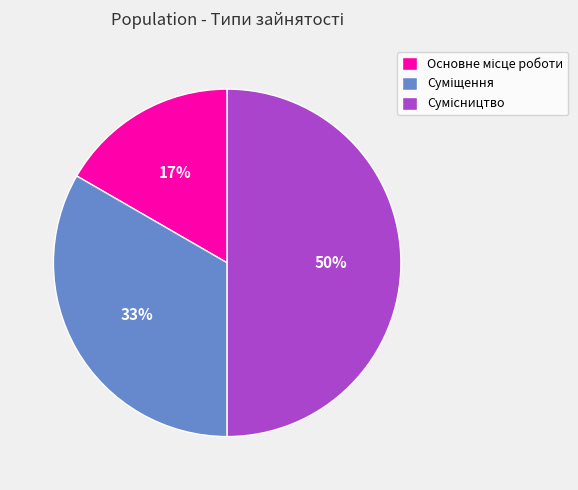

To the nearest percent, what is the difference between the largest and smallest slice percentages?

33%